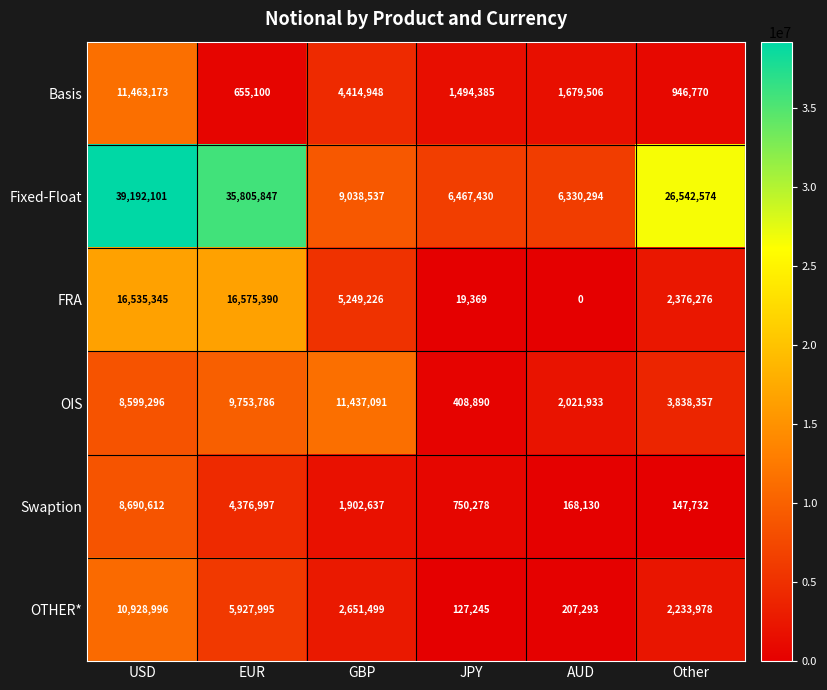

What is the difference between the highest and lowest values at JPY?

6448061